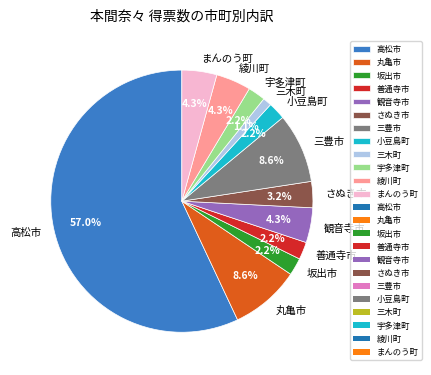

Between 綾川町 and 宇多津町, which is larger?

綾川町